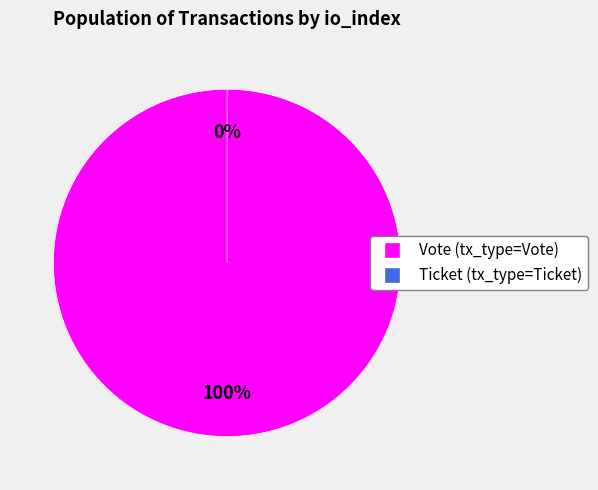

Is it true that Ticket (io_index=0) is 0% of the pie?

True